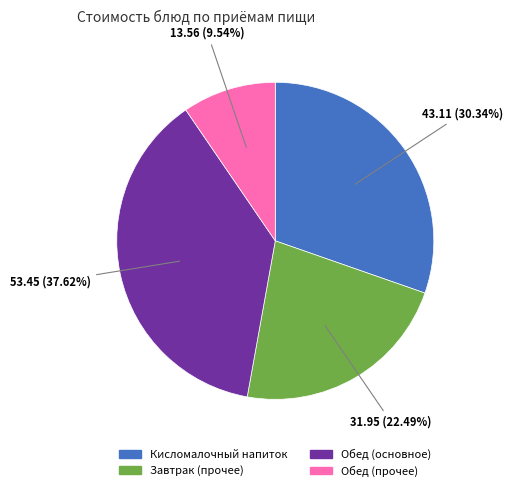

Is there any slice that represents more than half of the pie?

No